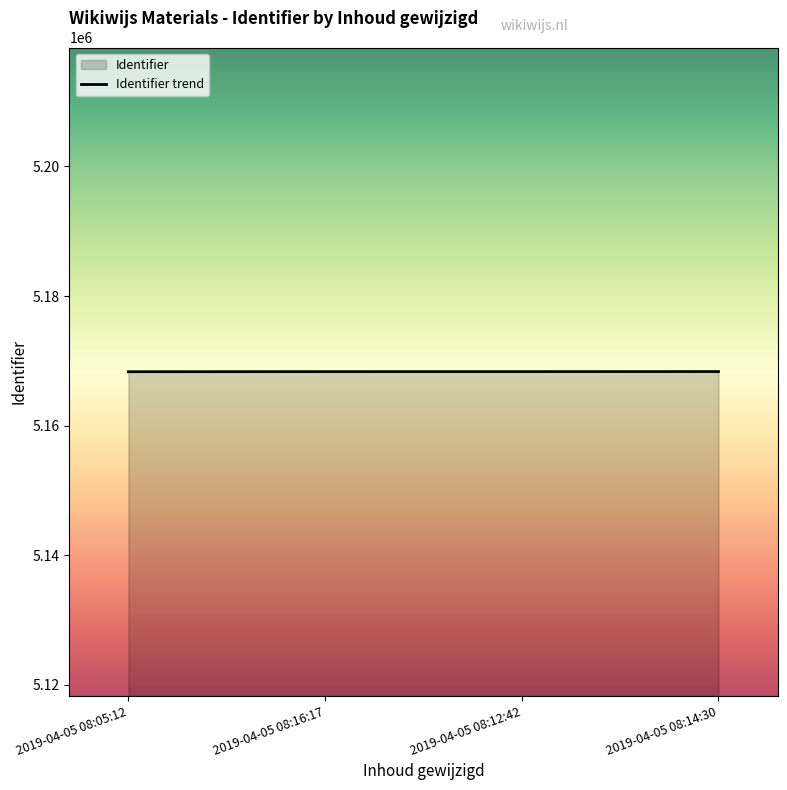

Between 2019-04-05 08:05:12 and 2019-04-05 08:16:17, which is larger?

2019-04-05 08:16:17